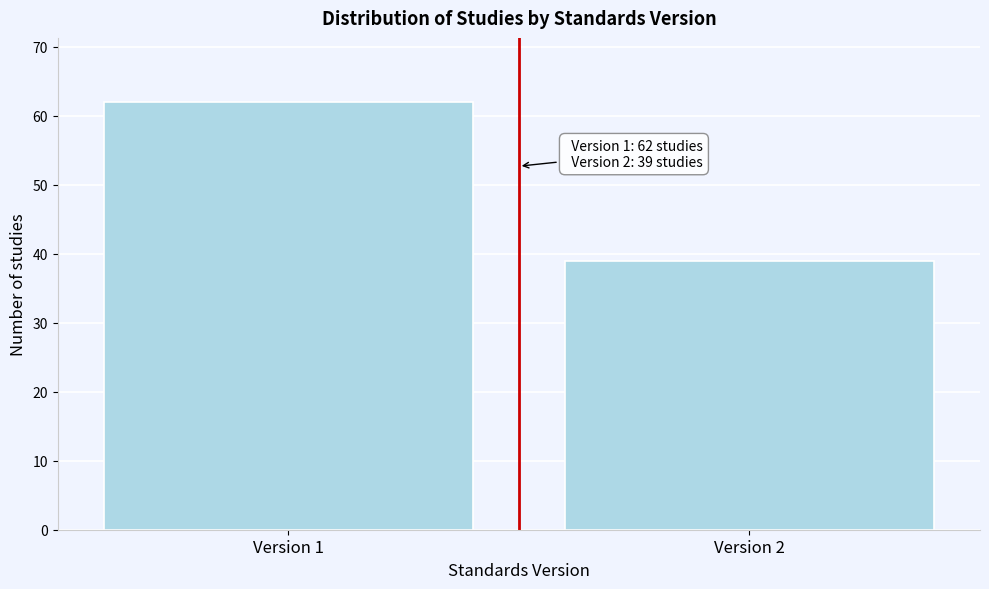

Reading right to left, transcribe all the data shown in this chart.

Version 2=39	Version 1=62